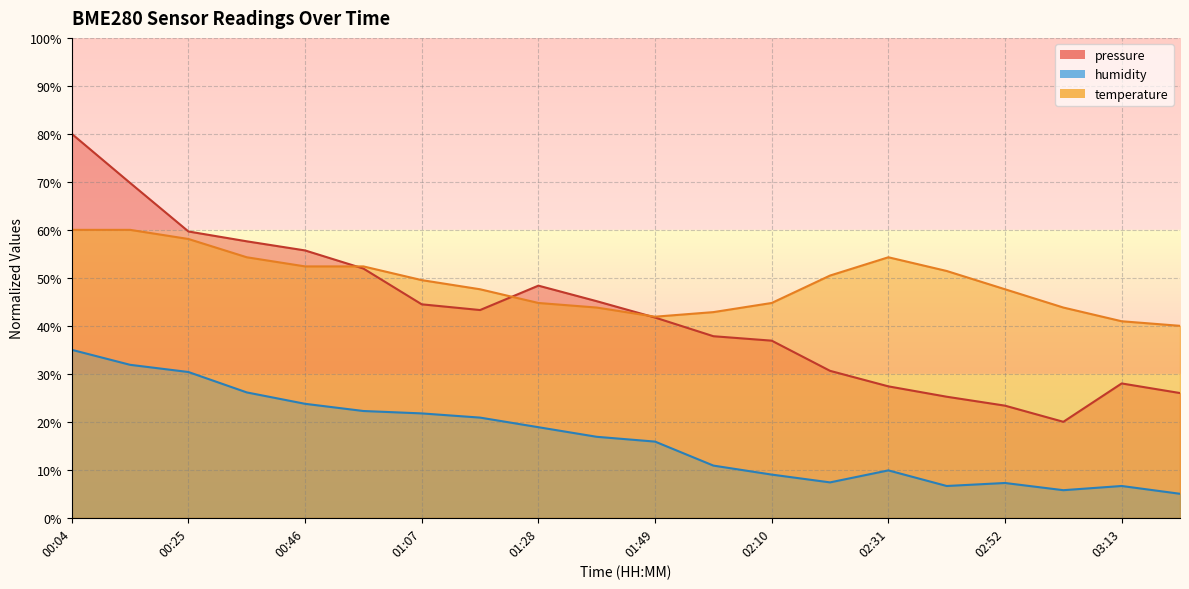

Rank the series by their maximum value, from highest to lowest.

pressure, temperature, humidity